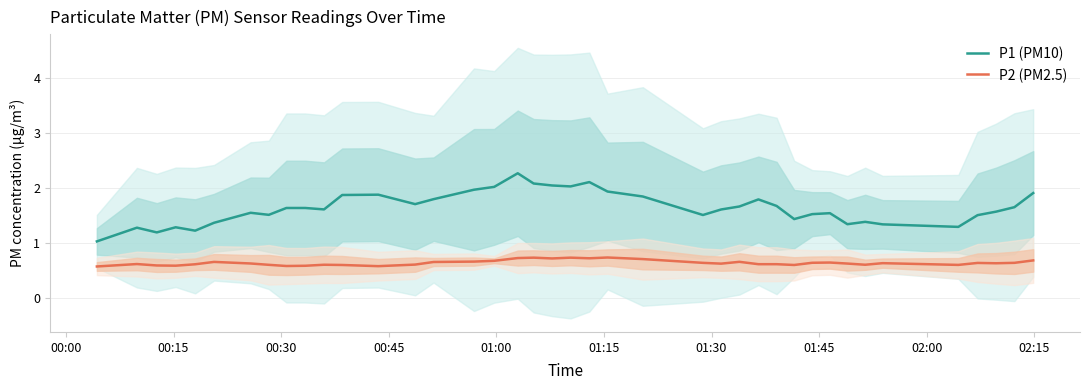

What is the maximum value for P1 (PM10)?

2.3